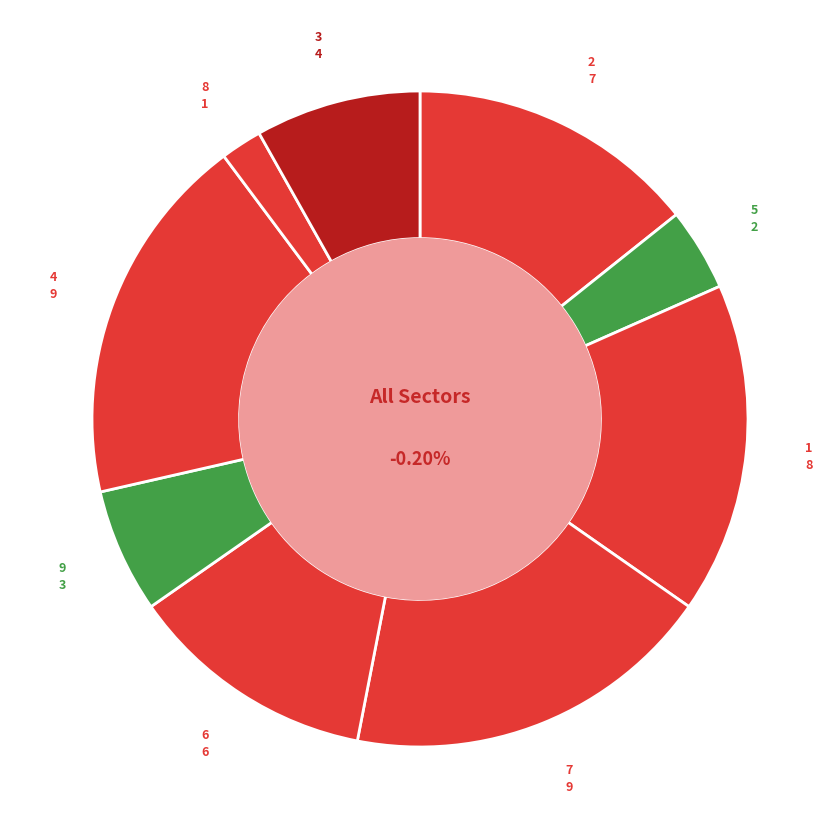

Combined, what portion of the pie is 7 and 8?

20.4%